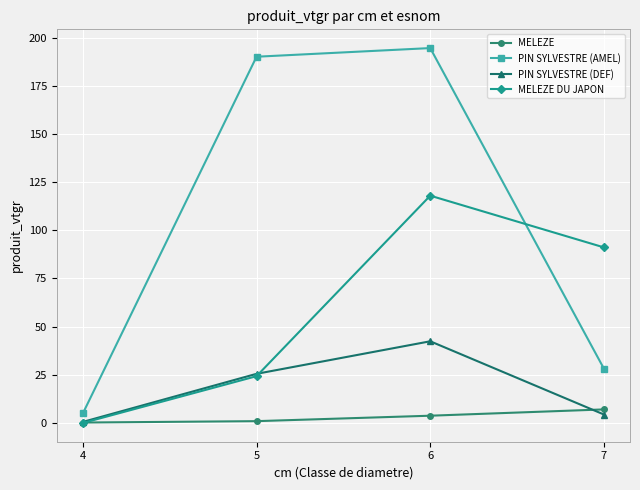

What is the value of the MELEZE point at the 2nd from the left?

0.9